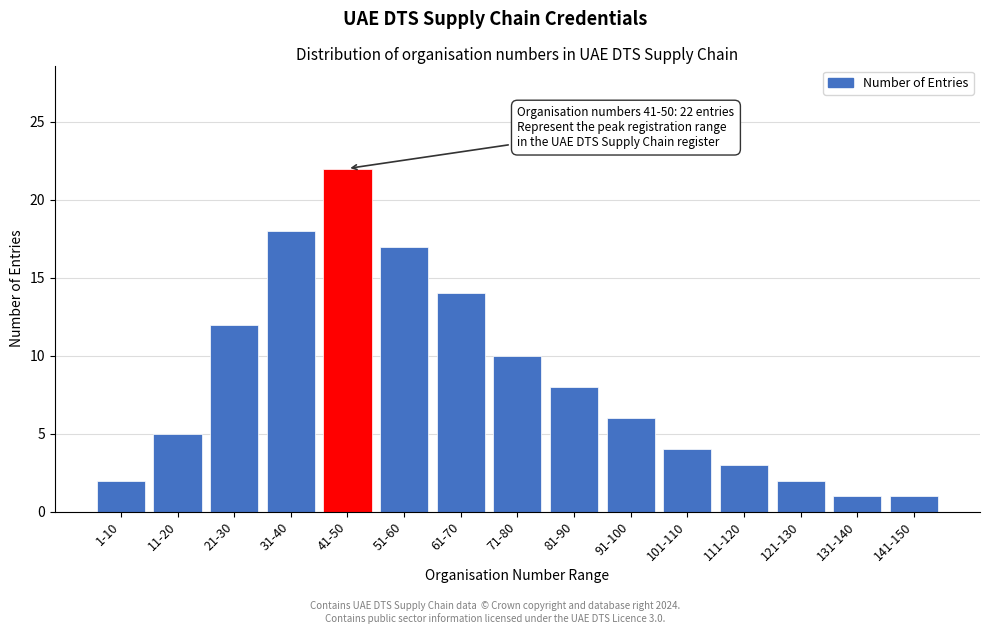

Reading left to right, extract all data points from this chart.

2	5	12	18	22	17	14	10	8	6	4	3	2	1	1